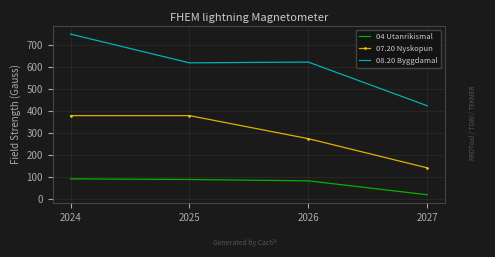

At how many categories does at least one series exceed 692?

1